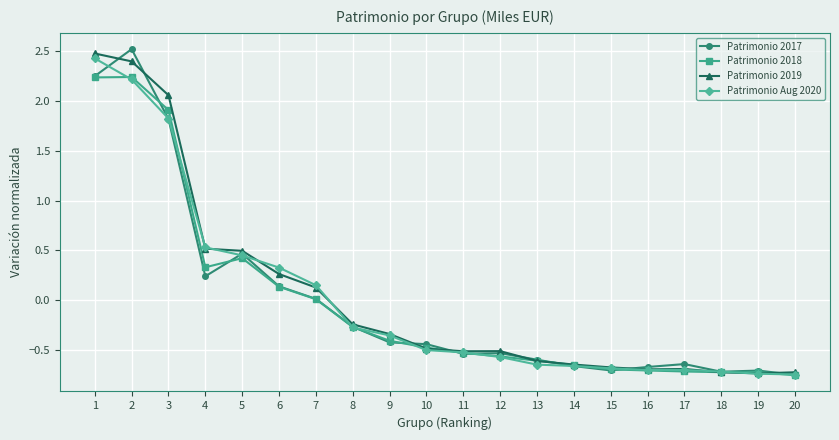

The value of Patrimonio 2019 at 2 is 3.2. True or false?

False